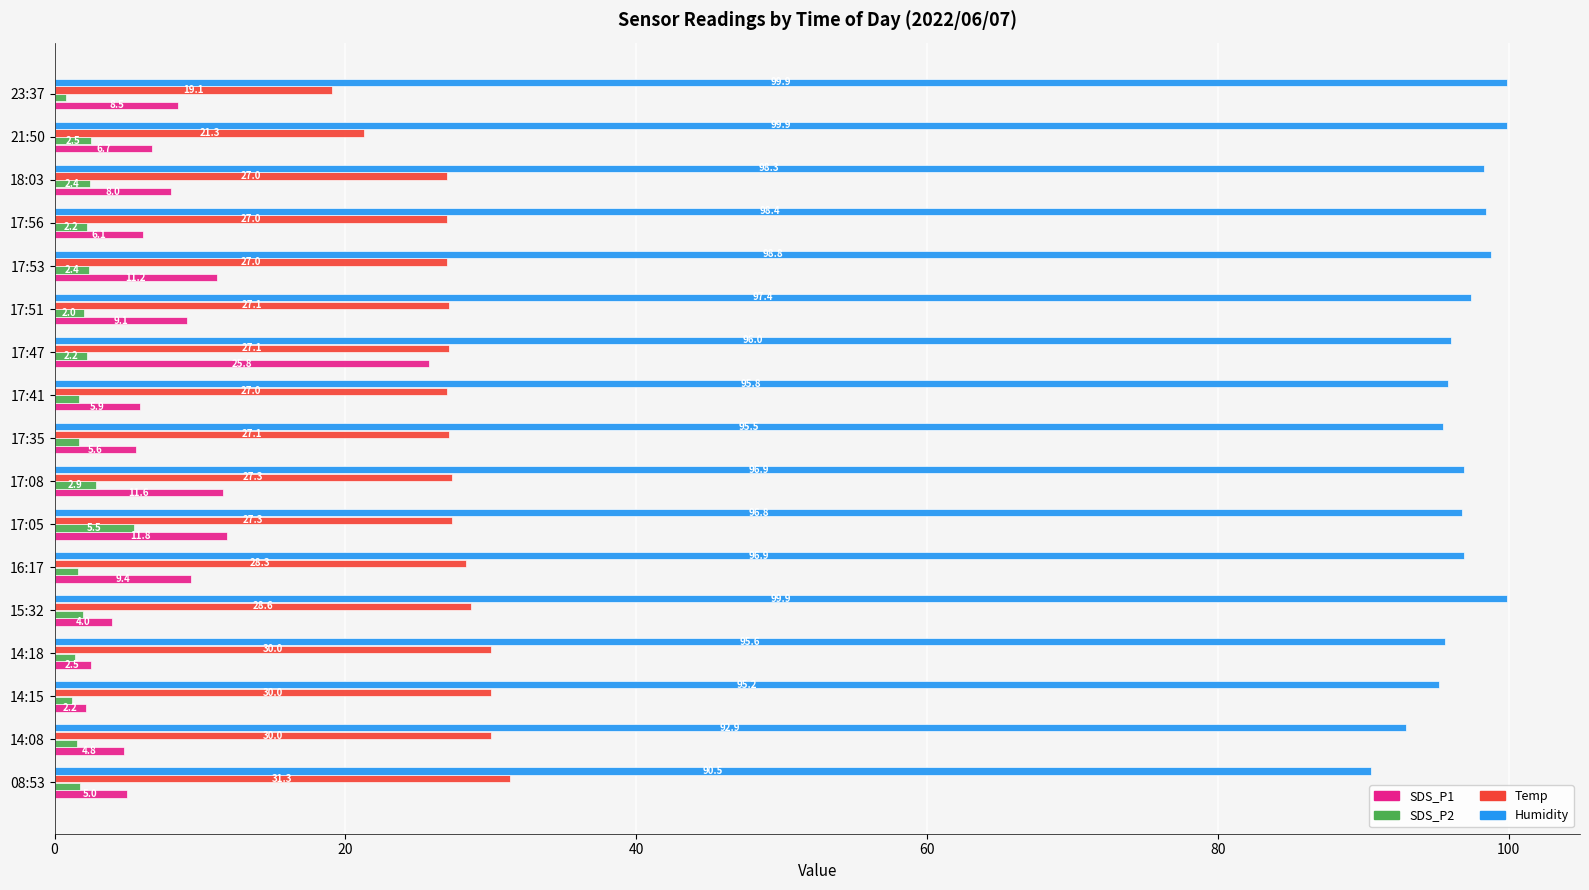

Which series has the widest spread of values?

SDS_P1